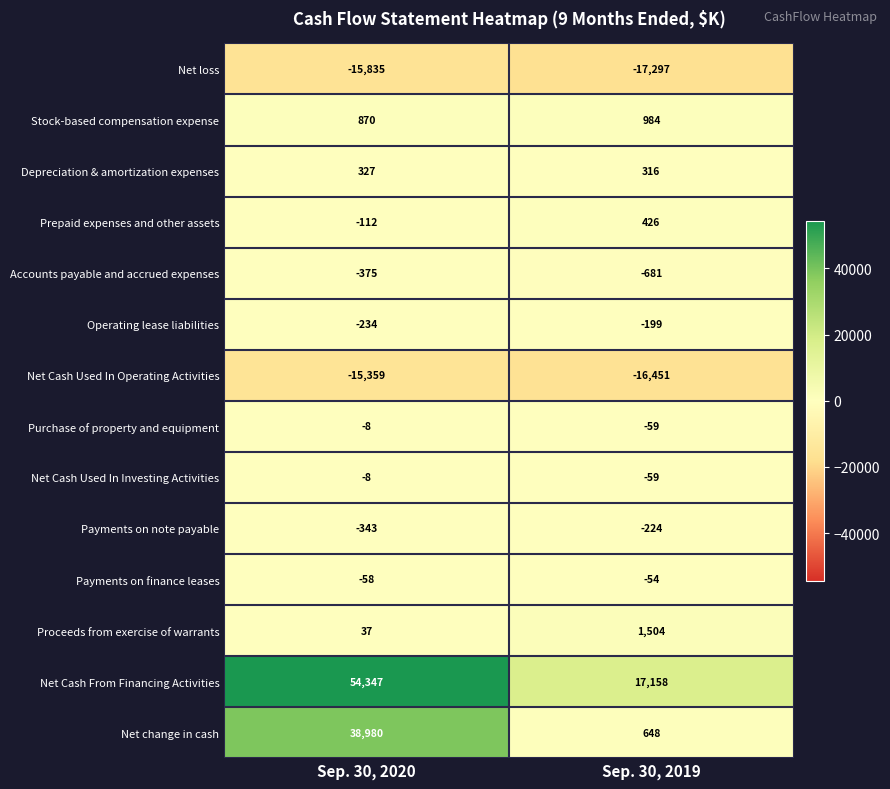

Between Sep. 30, 2020 and Sep. 30, 2019, which series saw the biggest shift?

Net change in cash